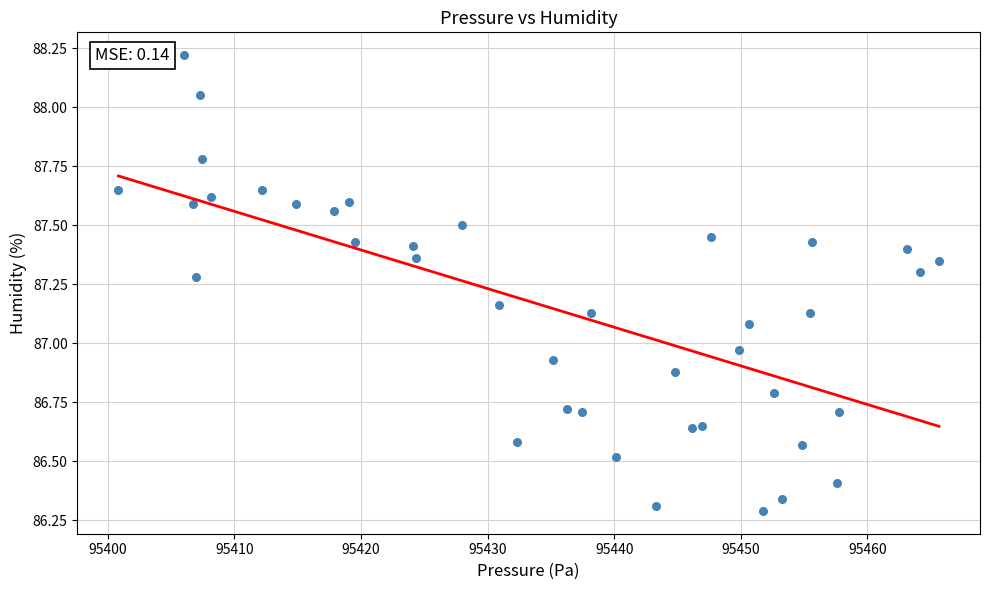

What is the range of Y values (max minus min)?

1.9